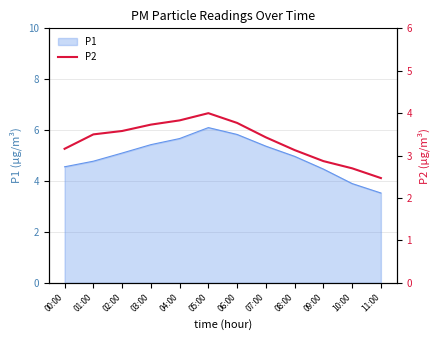

The value of P1 at 09:00 is 4.5. True or false?

True